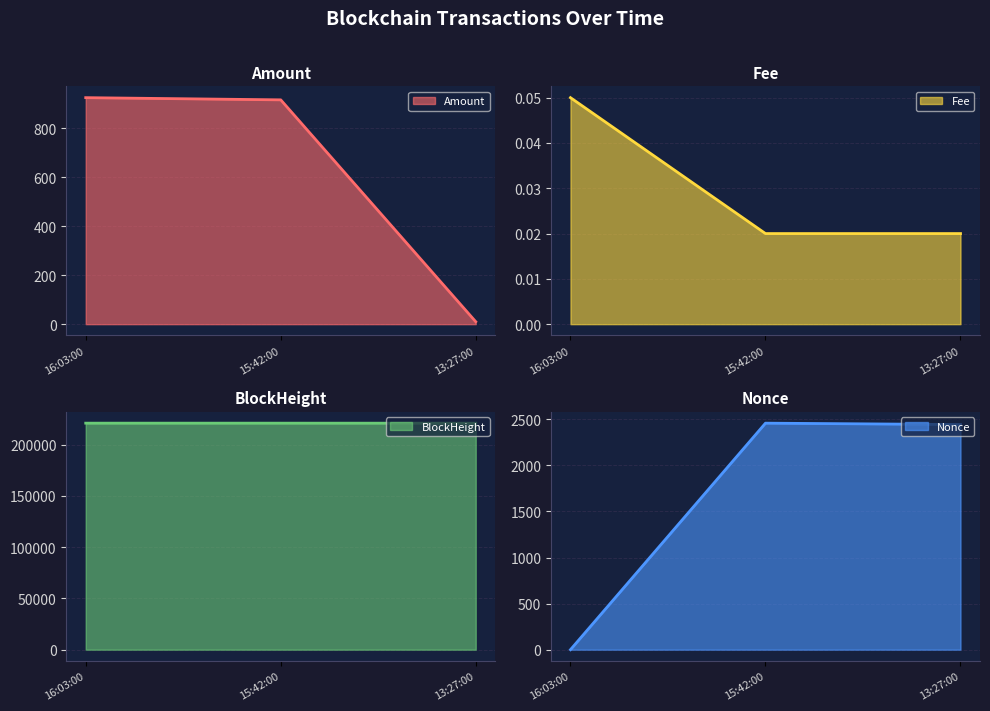

Count the number of categories in the chart.

3